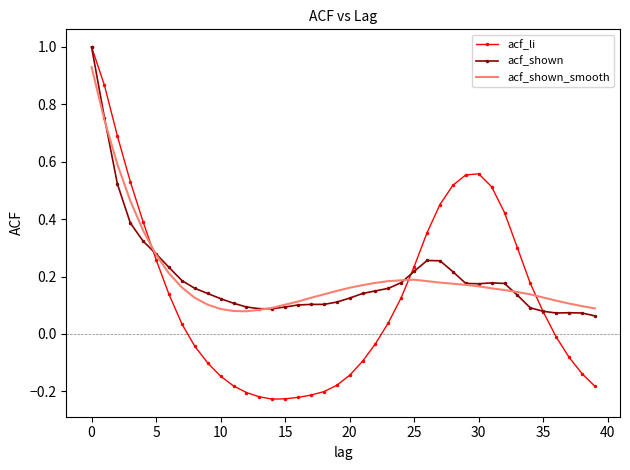

Which series has the widest spread of values?

acf_li